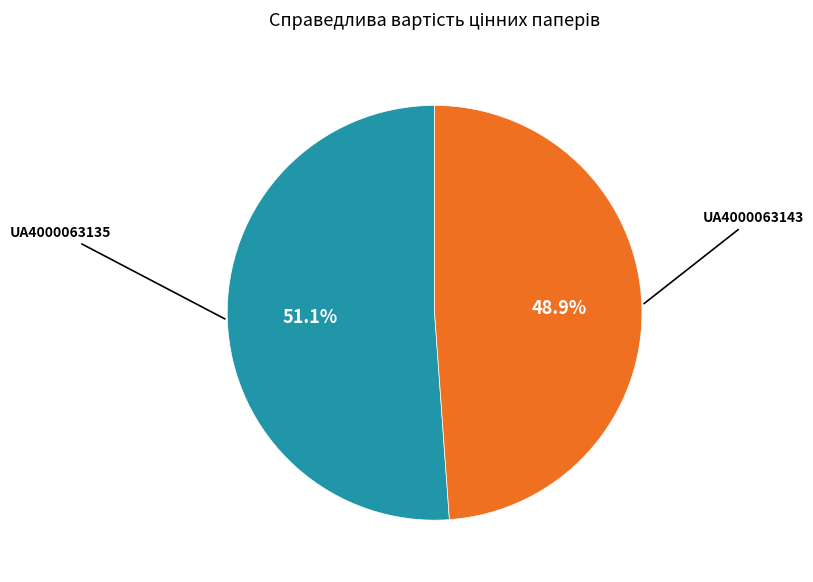

Is there a majority slice in this chart?

Yes